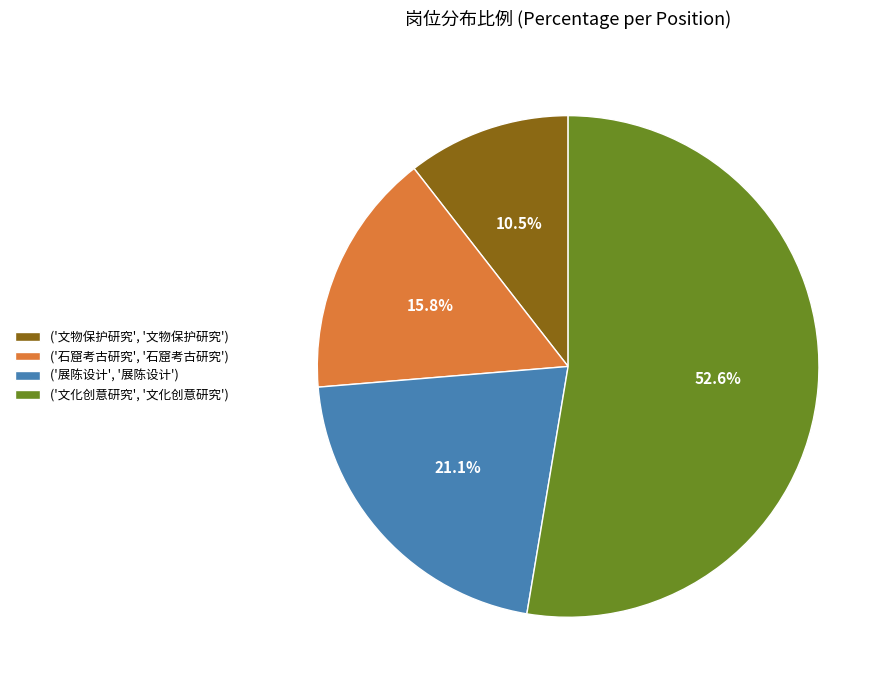

Which slice is the smallest?

('文物保护研究', '文物保护研究')